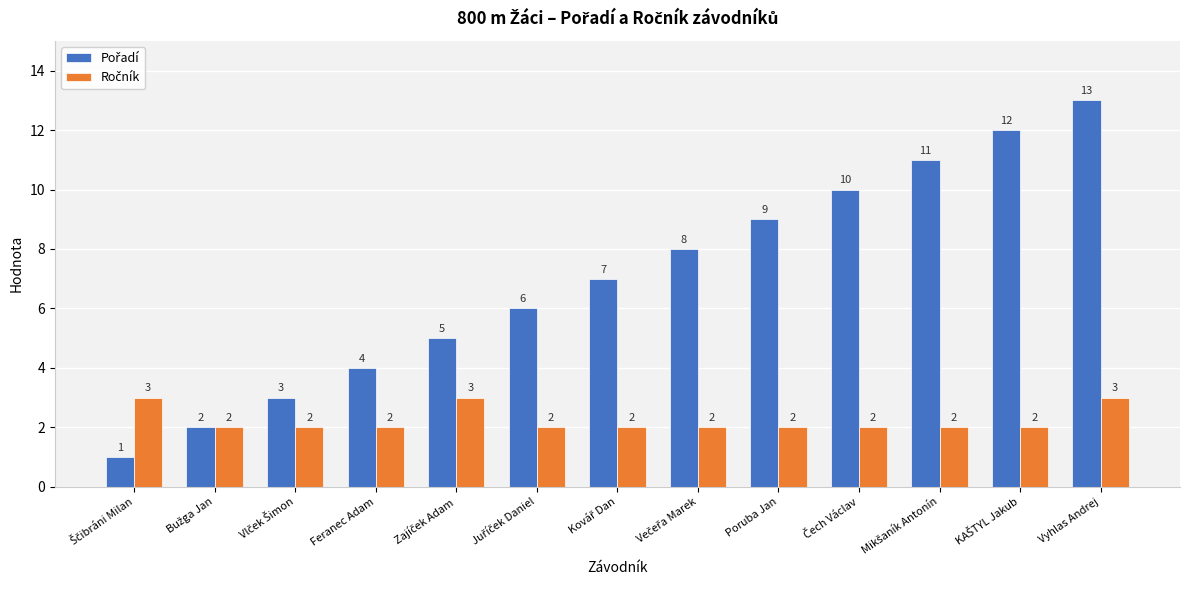

At which category is the sum across all series the highest?

Vyhlas Andrej